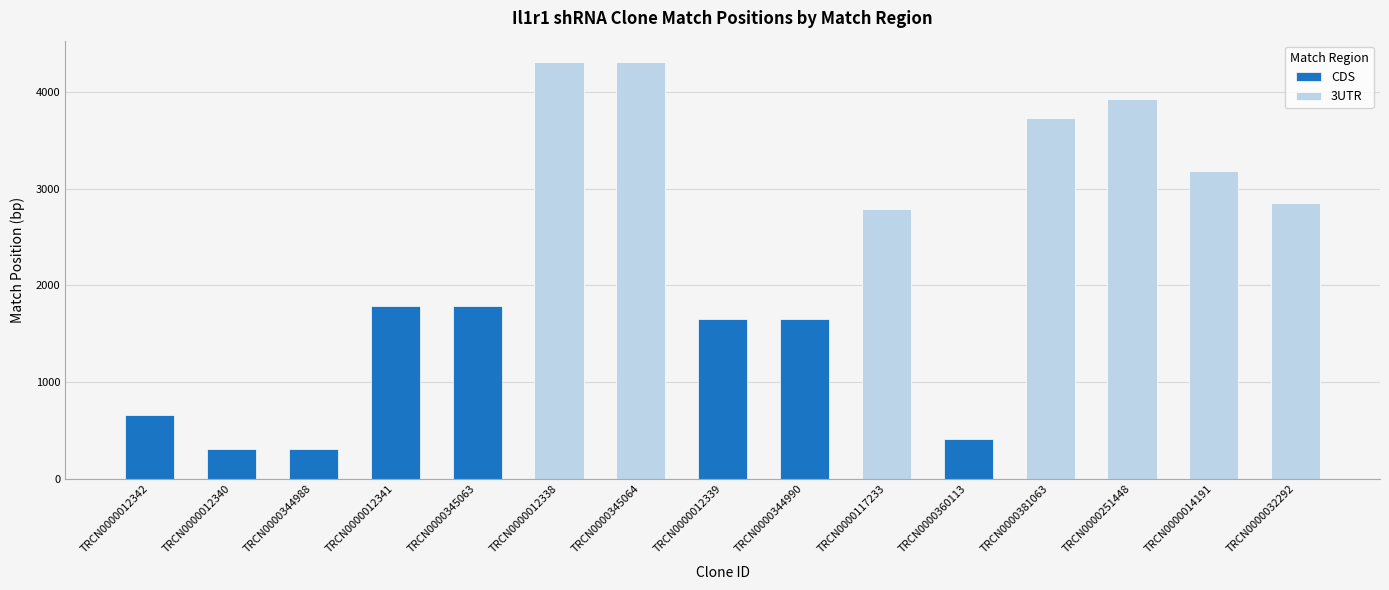

List the labels in order of 3UTR value, largest first.

TRCN0000012338, TRCN0000345064, TRCN0000251448, TRCN0000381063, TRCN0000014191, TRCN0000032292, TRCN0000117233, TRCN0000012342, TRCN0000012340, TRCN0000344988, TRCN0000012341, TRCN0000345063, TRCN0000012339, TRCN0000344990, TRCN0000360113